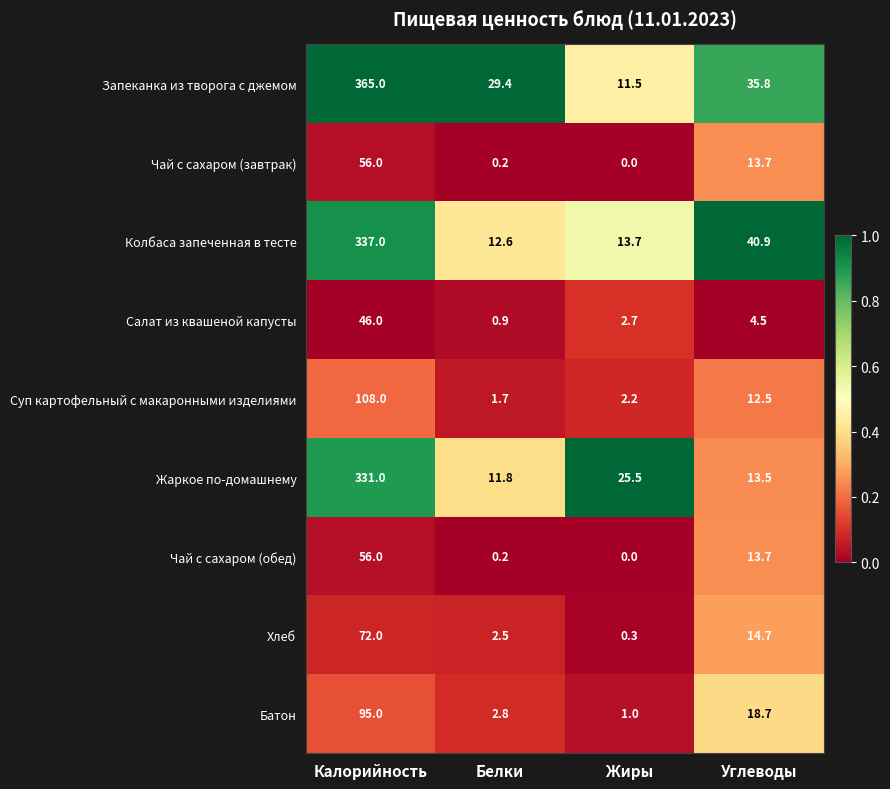

At which category is the sum across all series the highest?

Калорийность